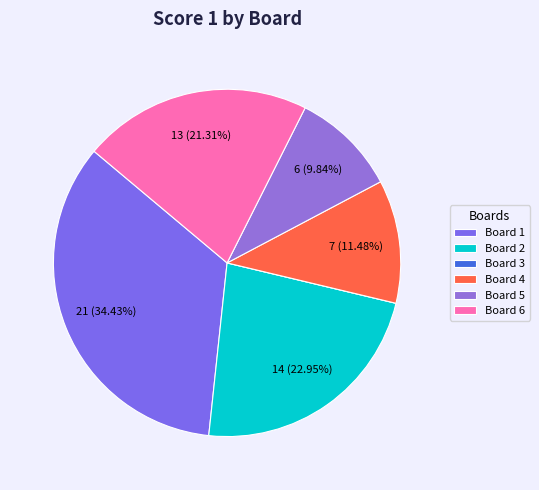

Is there any slice that represents more than half of the pie?

No